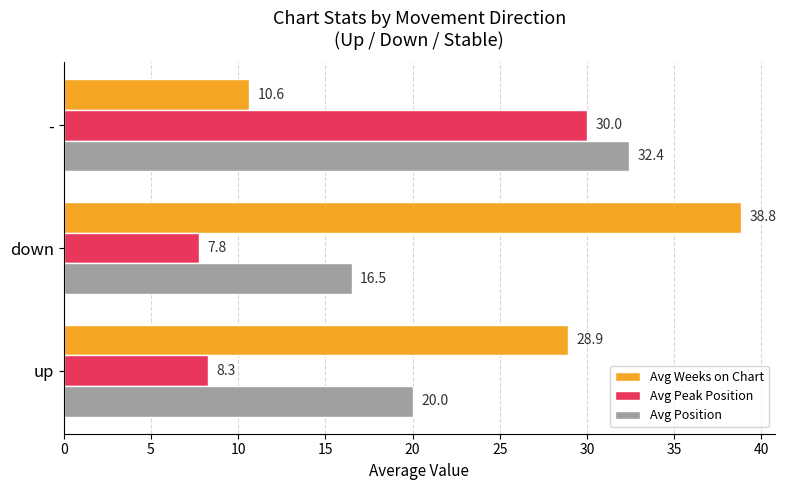

What is the smallest value displayed?

7.8